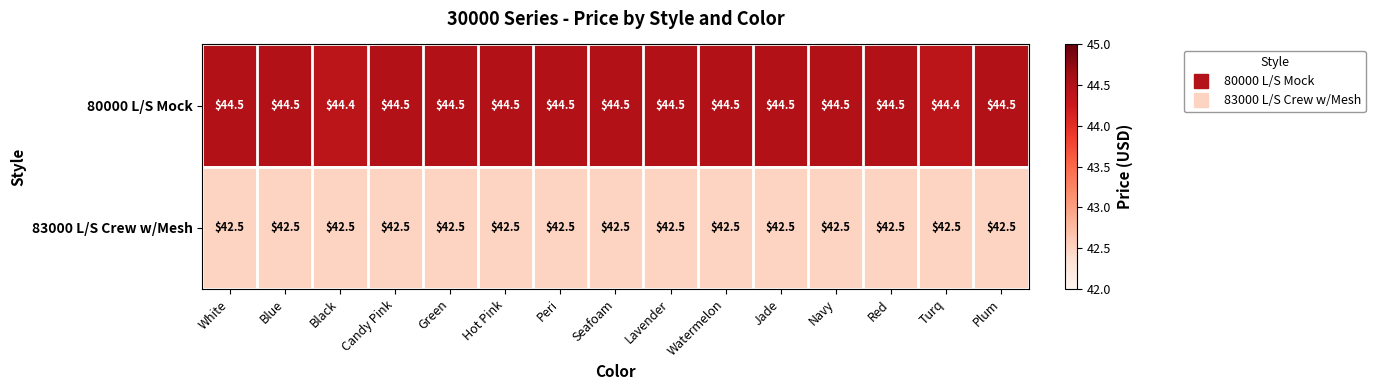

Reading left to right, extract all data points from this chart.

80000 L/S Mock: White=44.5	Blue=44.5	Black=44.4	Candy Pink=44.5	Green=44.5	Hot Pink=44.5	Peri=44.5	Seafoam=44.5	Lavender=44.5	Watermelon=44.5	Jade=44.5	Navy=44.5	Red=44.5	Turq=44.4	Plum=44.5
83000 L/S Crew w/Mesh: White=42.5	Blue=42.5	Black=42.5	Candy Pink=42.5	Green=42.5	Hot Pink=42.5	Peri=42.5	Seafoam=42.5	Lavender=42.5	Watermelon=42.5	Jade=42.5	Navy=42.5	Red=42.5	Turq=42.5	Plum=42.5